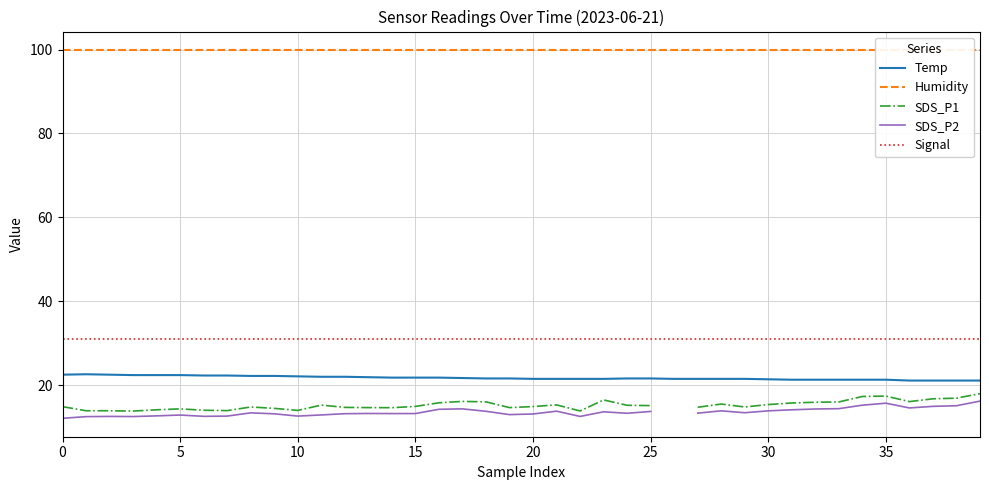

How many series are shown in this chart?

5